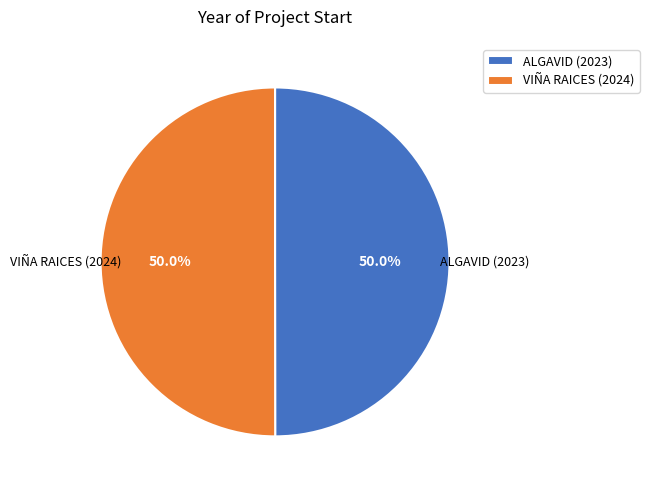

Approximately how many times larger is the value at VIÑA RAICES (2024) compared to ALGAVID (2023)?

1.0